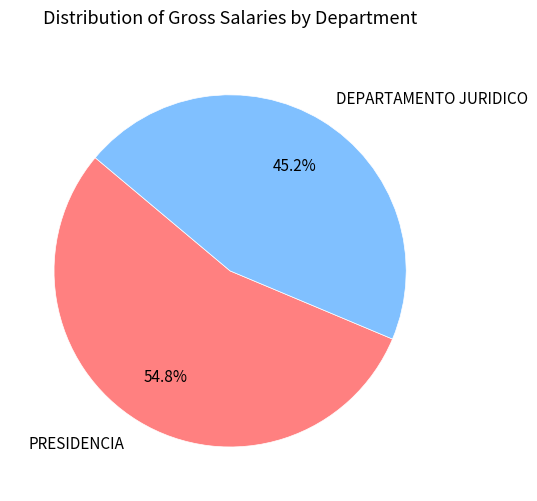

Which category has the smallest portion of the pie?

DEPARTAMENTO JURIDICO